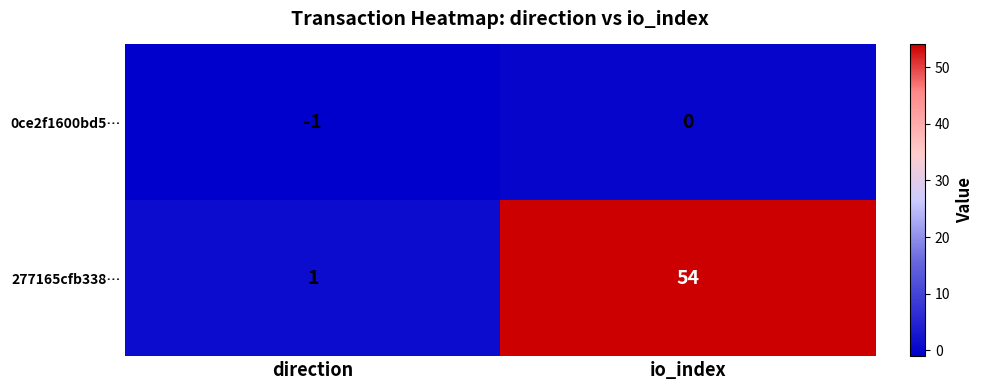

Where is 277165cfb338… nearest to the value 27?

direction